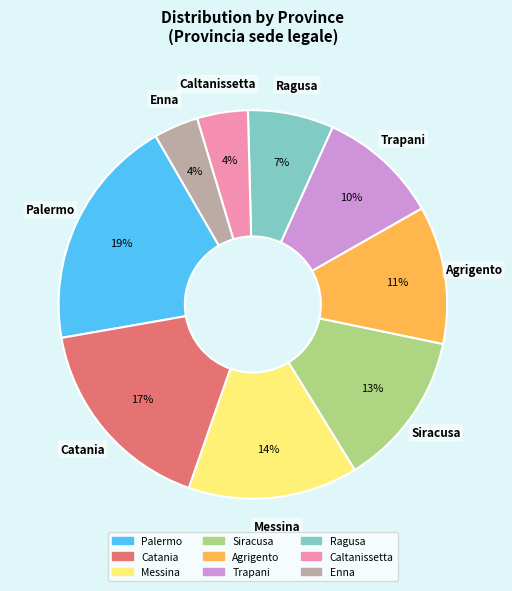

To the nearest percent, what is the difference between the Caltanissetta and Catania slice percentages?

13%